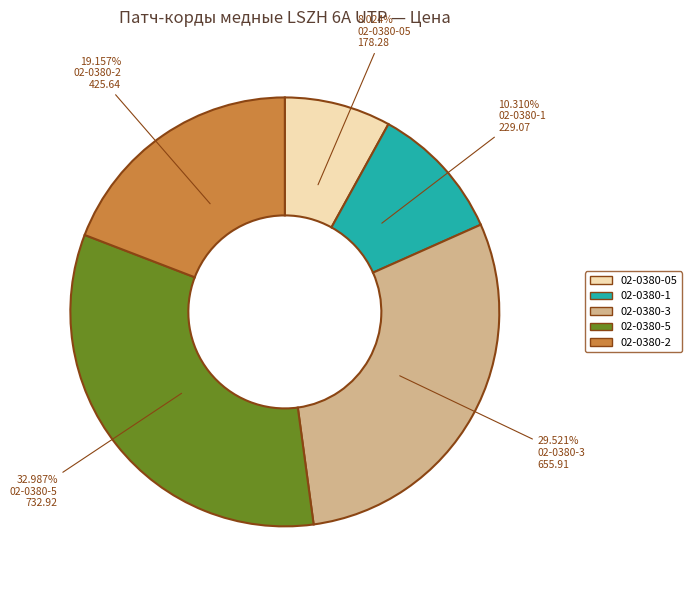

Which slice is the largest?

02-0380-5